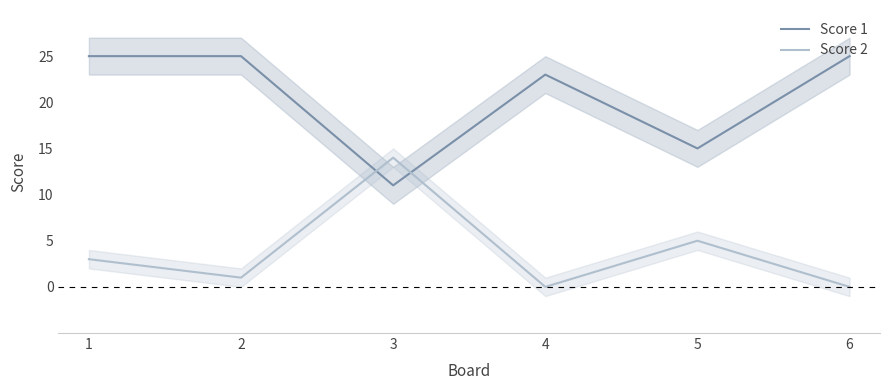

What is the maximum value shown in the chart?

25